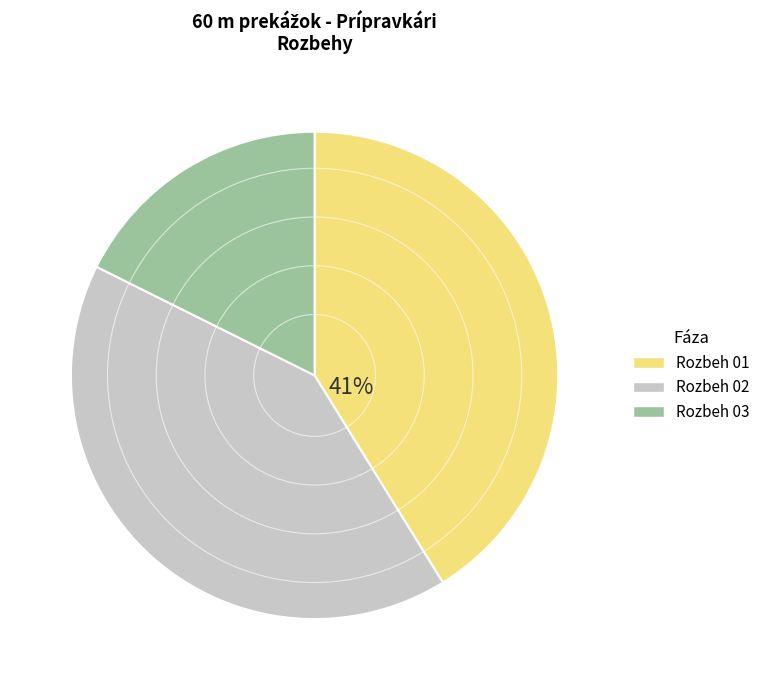

True or false: Rozbeh 02 accounts for 41% of the total.

True